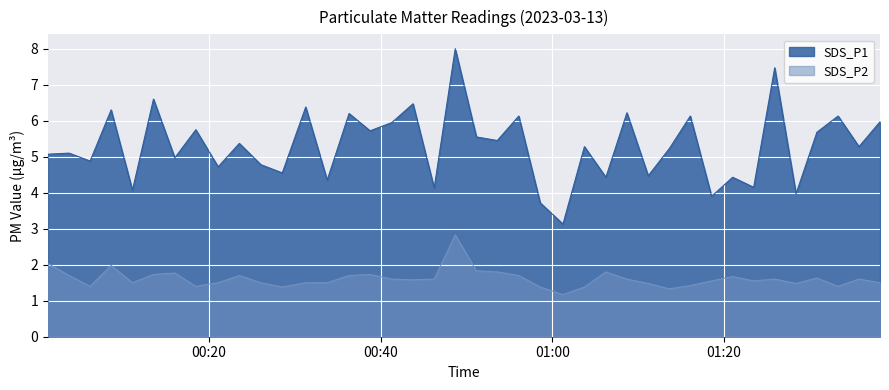

Reading left to right, transcribe all the data shown in this chart.

SDS_P1: 5.1	5.1	4.9	6.3	4.1	6.6	5.0	5.8	4.7	5.4	4.8	4.5	6.4	4.3	6.2	5.7	6.0	6.5	4.1	8.0	5.5	5.5	6.1	3.7	3.1	5.3	4.4	6.2	4.5	5.2	6.1	3.9	4.4	4.2	7.5	4.0	5.7	6.1	5.3	6.0
SDS_P2: 2.0	1.7	1.4	2.0	1.5	1.7	1.8	1.4	1.5	1.7	1.5	1.4	1.5	1.5	1.7	1.7	1.6	1.6	1.6	2.8	1.8	1.8	1.7	1.4	1.2	1.4	1.8	1.6	1.5	1.3	1.4	1.6	1.7	1.6	1.6	1.5	1.6	1.4	1.6	1.5